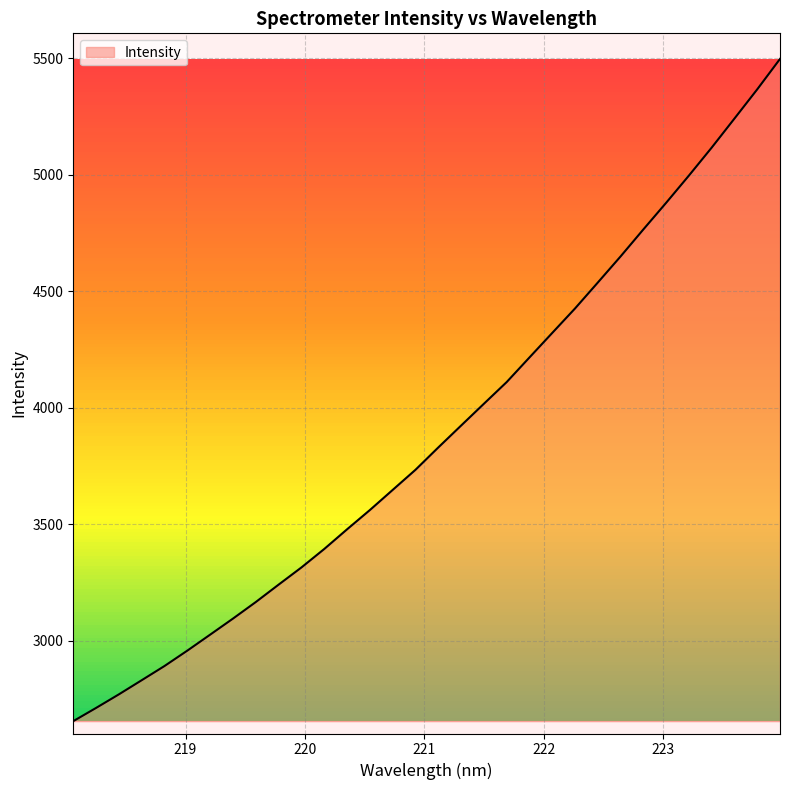

What is the sum of all values?

124362.8